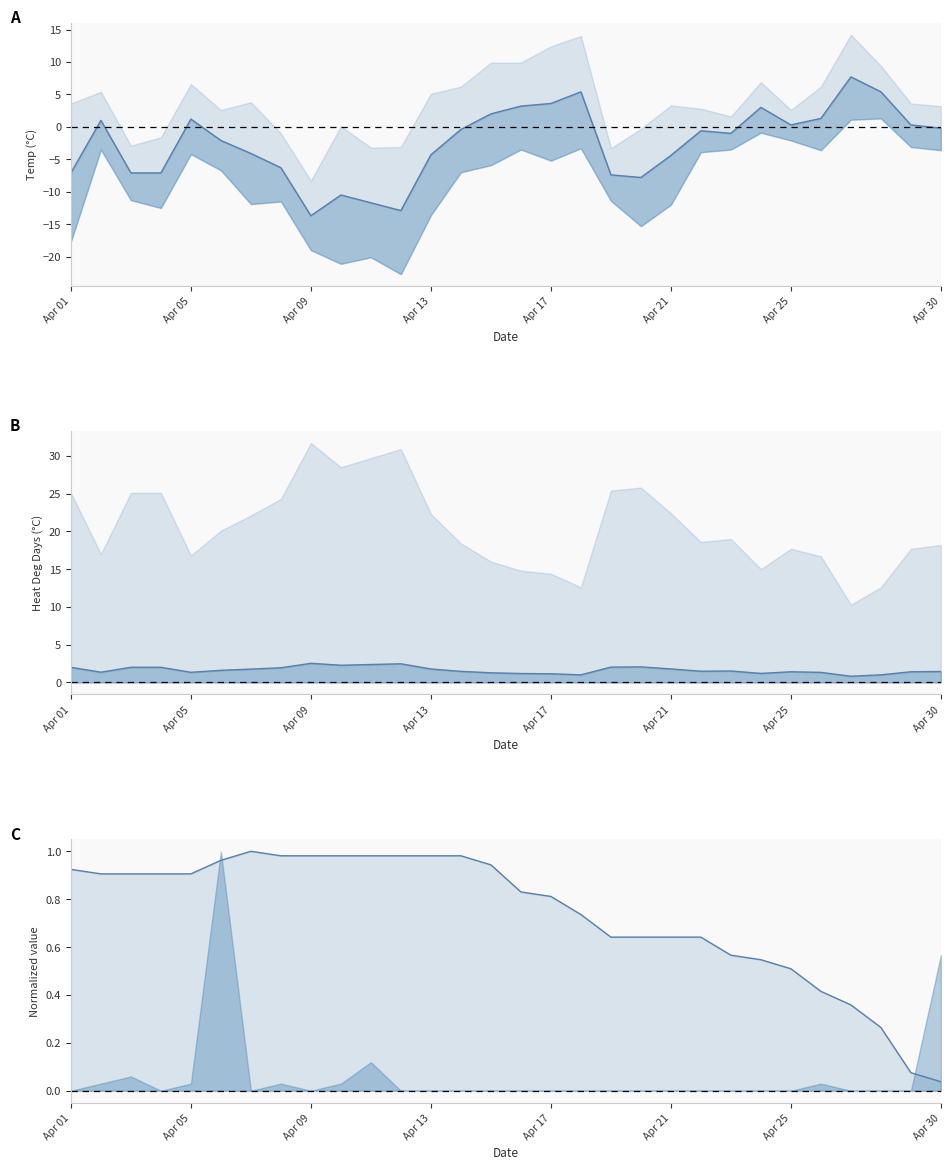

True or false: Max Temp (C) has a value of 1.0 at 13.

True